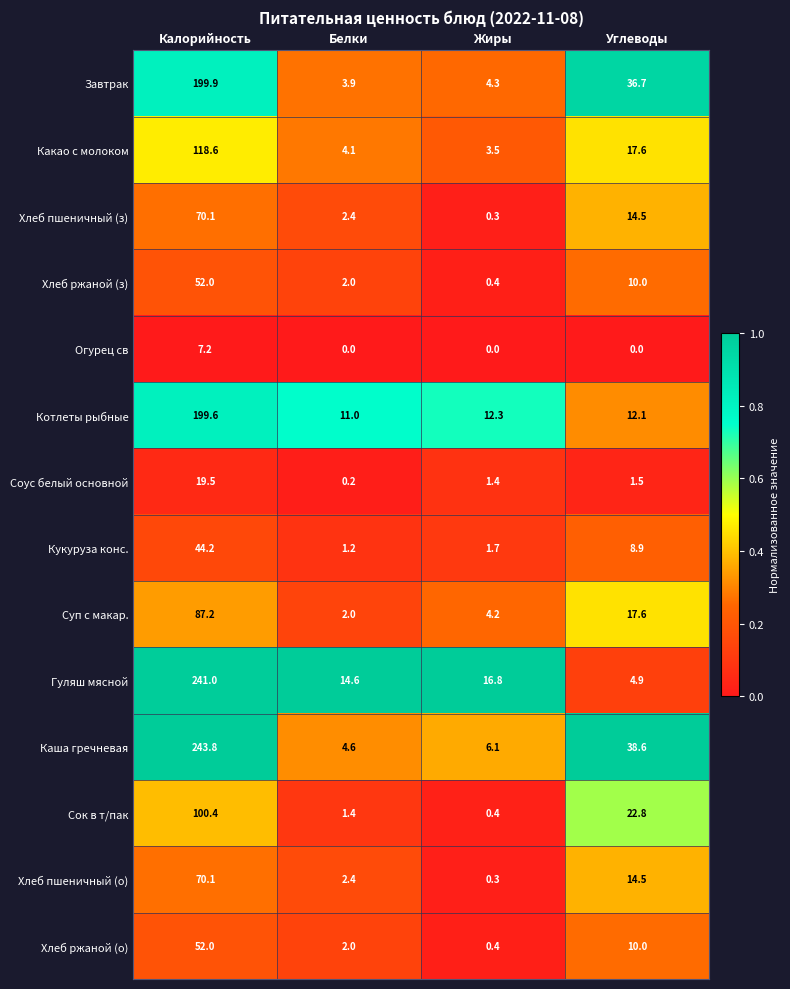

Is the value of Хлеб пшеничный (о) at Углеводы greater than the value of Кукуруза конс. at Углеводы?

Yes